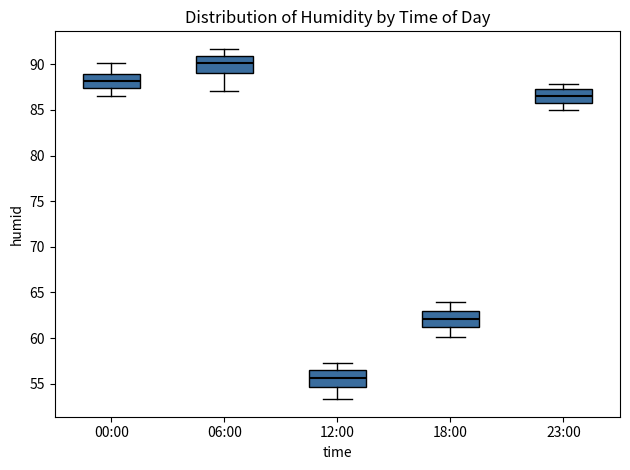

Reading left to right, read every box against the y-axis: the position of its median line, the range the box covers, and the ends of its whiskers. The values are not printed on the chart, so give them approximately, as read against the axis.

00:00: median 88.0, box 87.5 to 89.0, whiskers 86.5 to 90.0
06:00: median 90.0, box 89.0 to 91.0, whiskers 87.0 to 91.5
12:00: median 55.5, box 54.5 to 56.5, whiskers 53.5 to 57.5
18:00: median 62.0, box 61.0 to 63.0, whiskers 60.0 to 64.0
23:00: median 86.5, box 86.0 to 87.5, whiskers 85.0 to 88.0